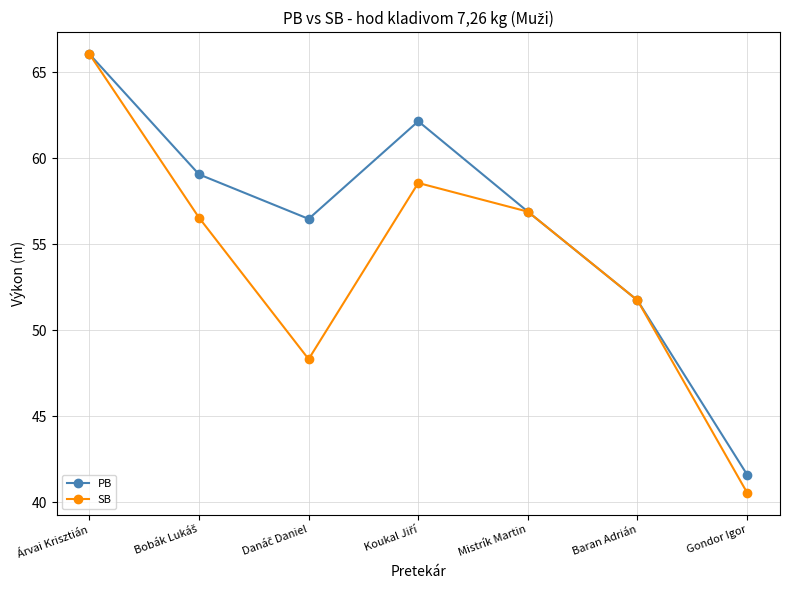

What is the average value of the SB series?

54.1